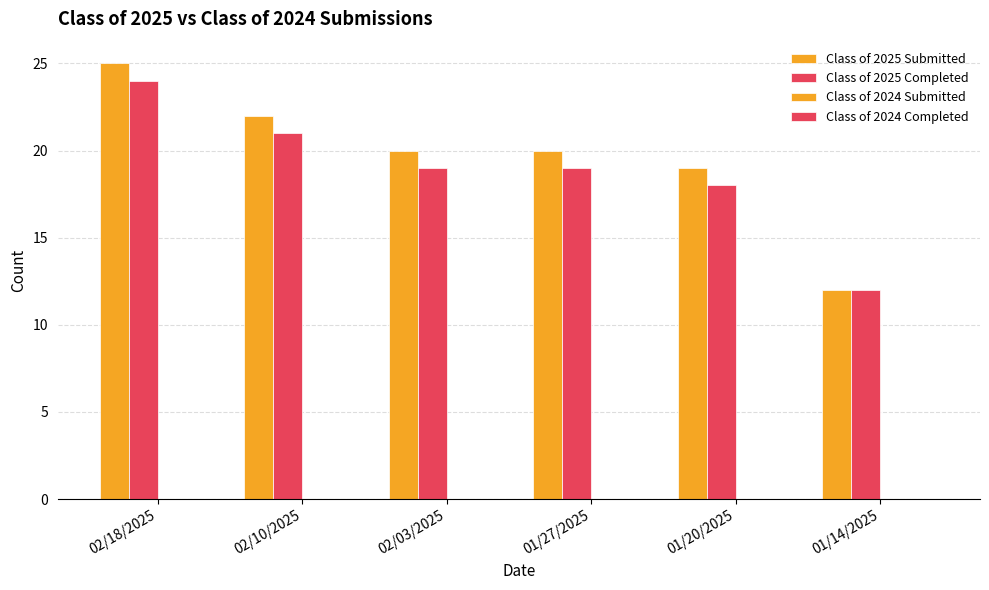

Where does the Class of 2025 Completed series first go above 19?

02/18/2025